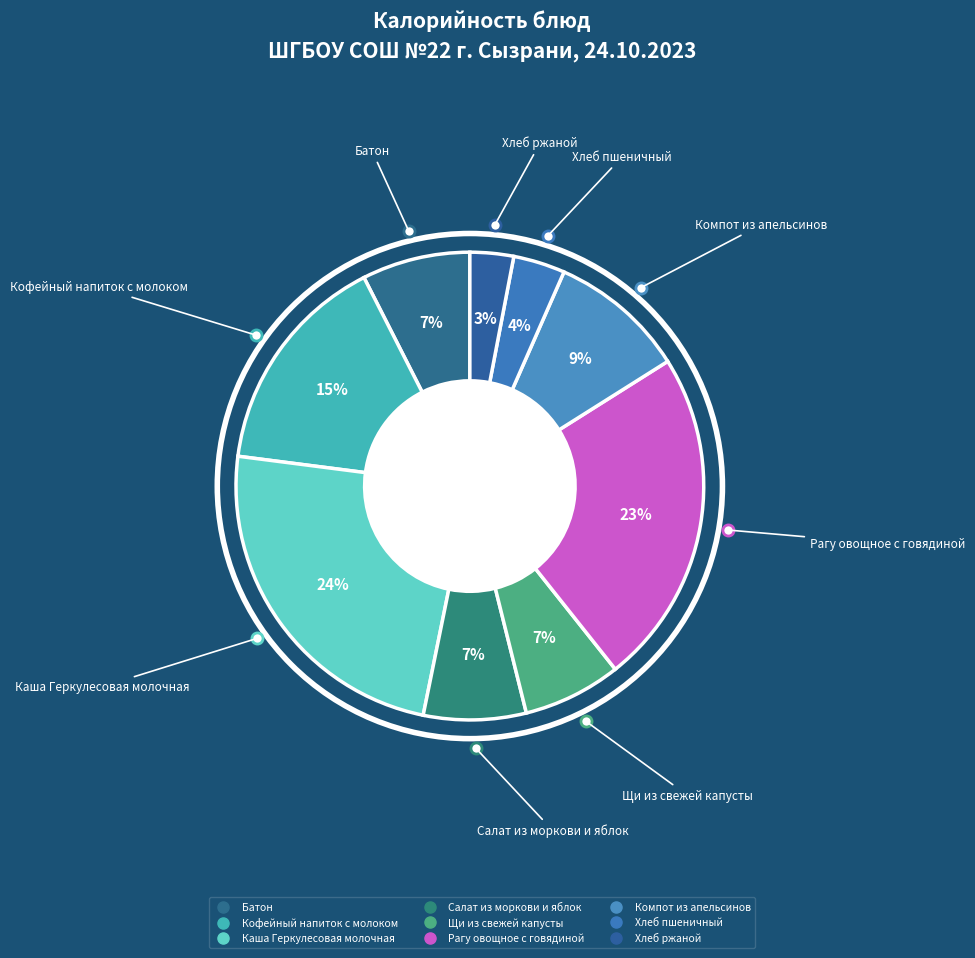

Rank the categories by value from highest to lowest.

Каша Геркулесовая молочная, Рагу овощное с говядиной, Кофейный напиток с молоком, Компот из апельсинов, Батон, Салат из моркови и яблок, Щи из свежей капусты, Хлеб пшеничный, Хлеб ржаной